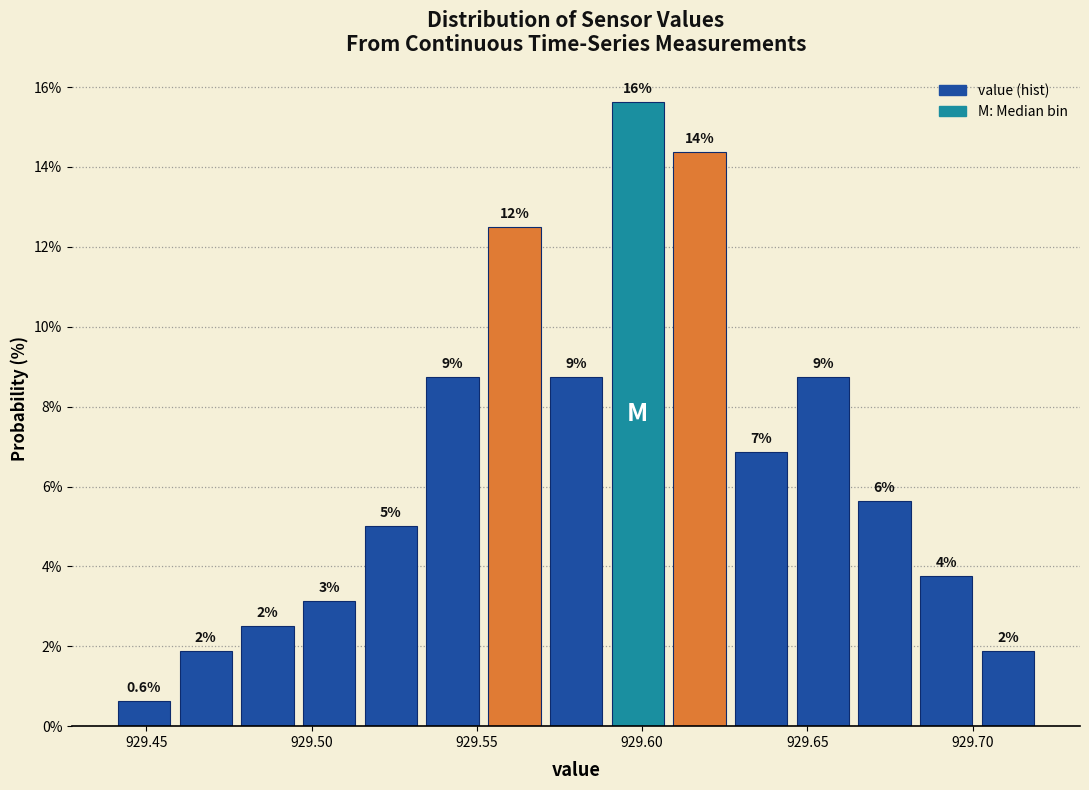

Read against the x-axis, roughly where is the centre of the tallest bar?

929.600